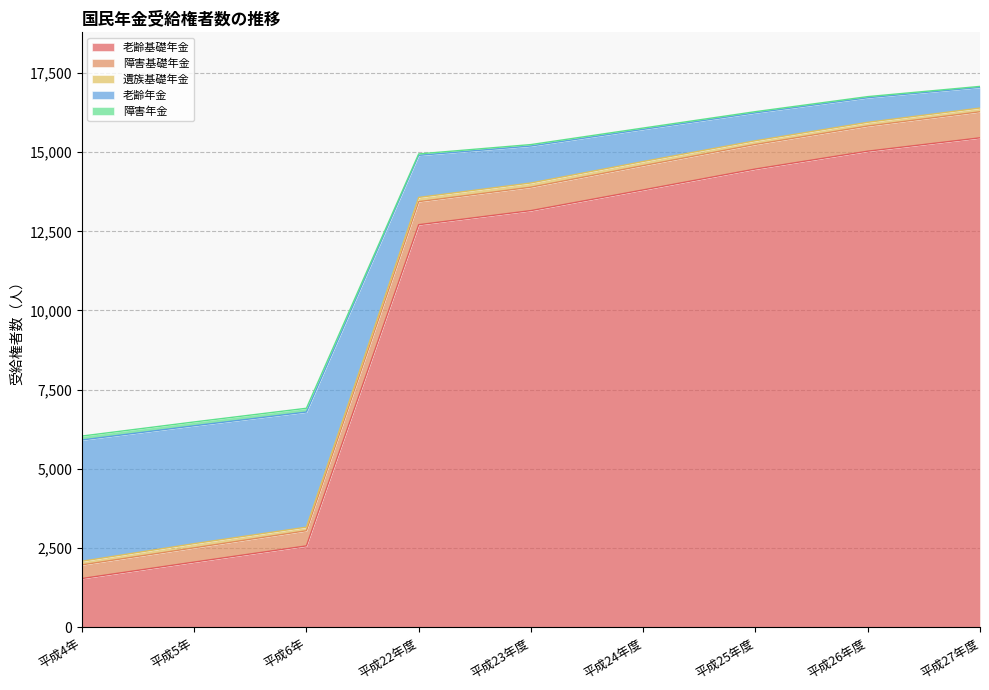

At which label does 老齢基礎年金 reach its minimum?

平成4年